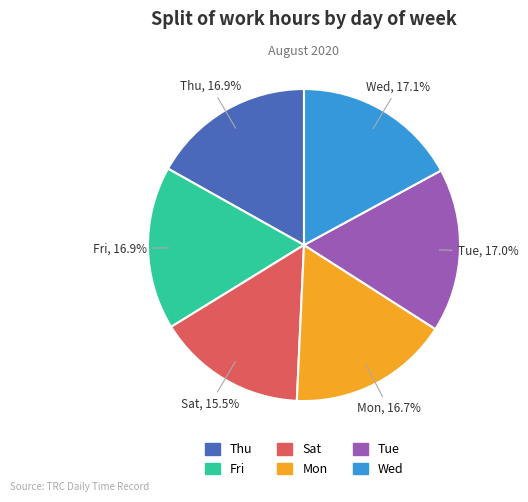

True or false: Thu accounts for 17% of the total.

True